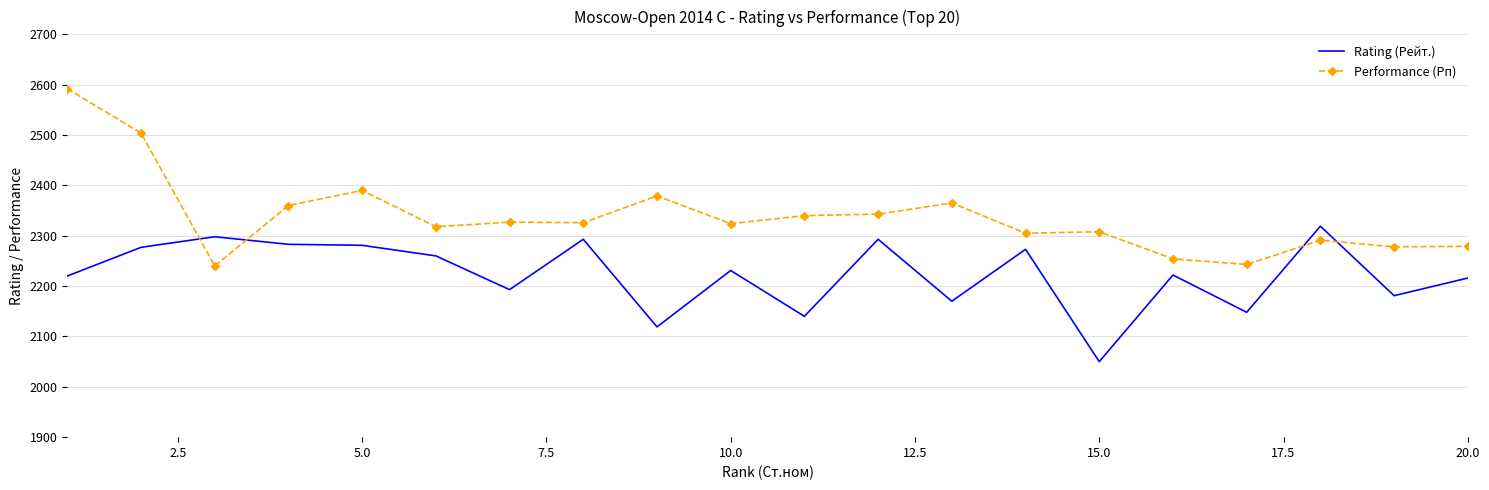

List the series in order of their peak value, lowest first.

Rating (Рейт.), Performance (Рп)